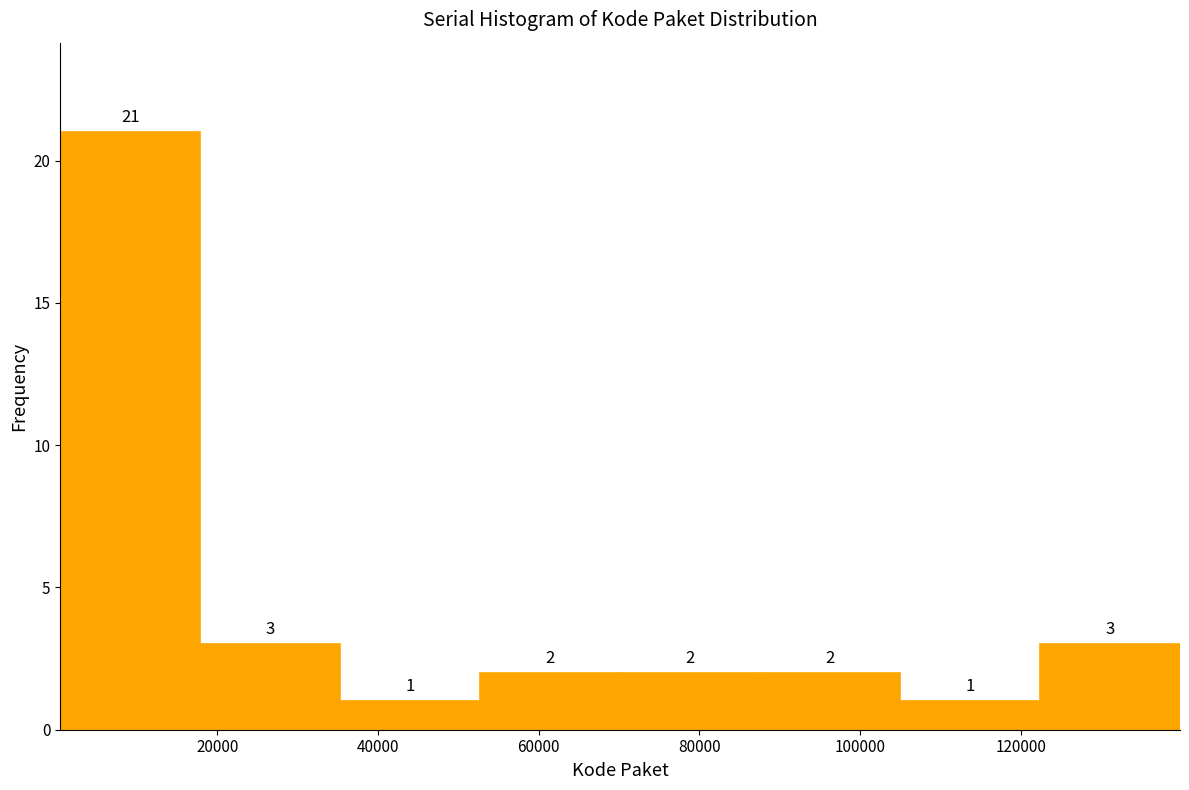

Which range on the x-axis has the tallest bar?

0 to 18000